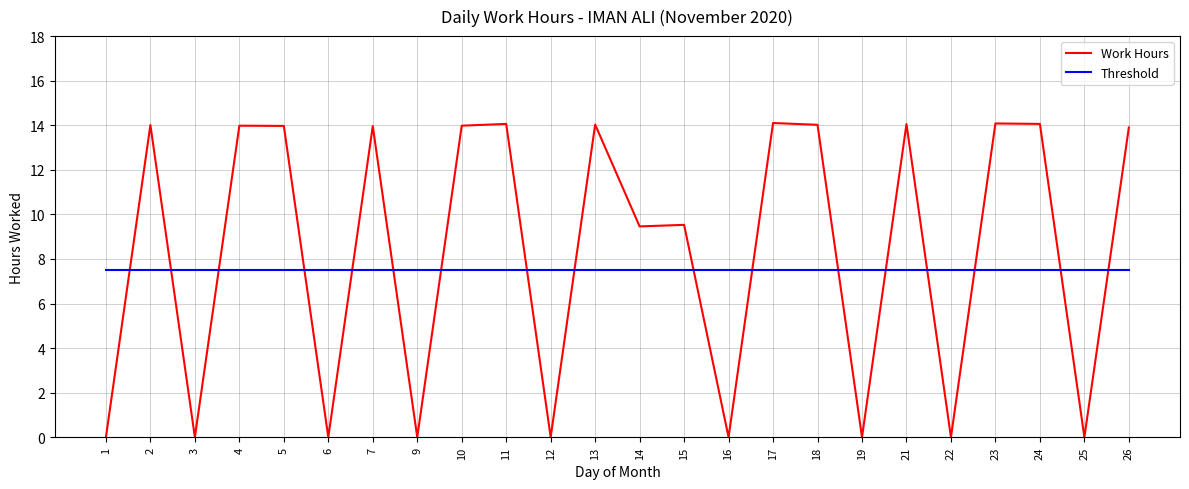

Where do Threshold and Work Hours first cross each other?

1 and 2